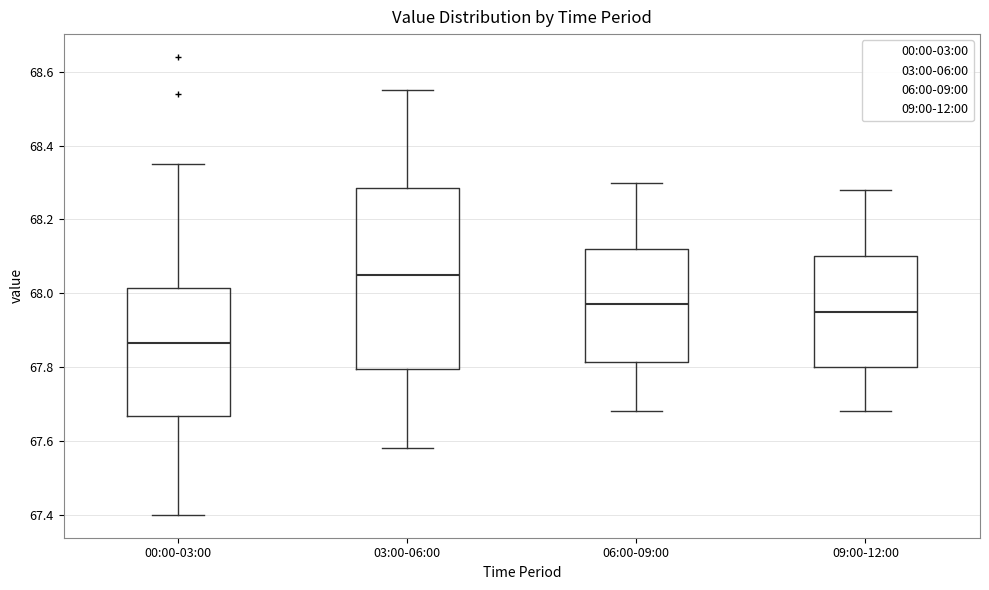

Which box's median line is the highest?

03:00-06:00